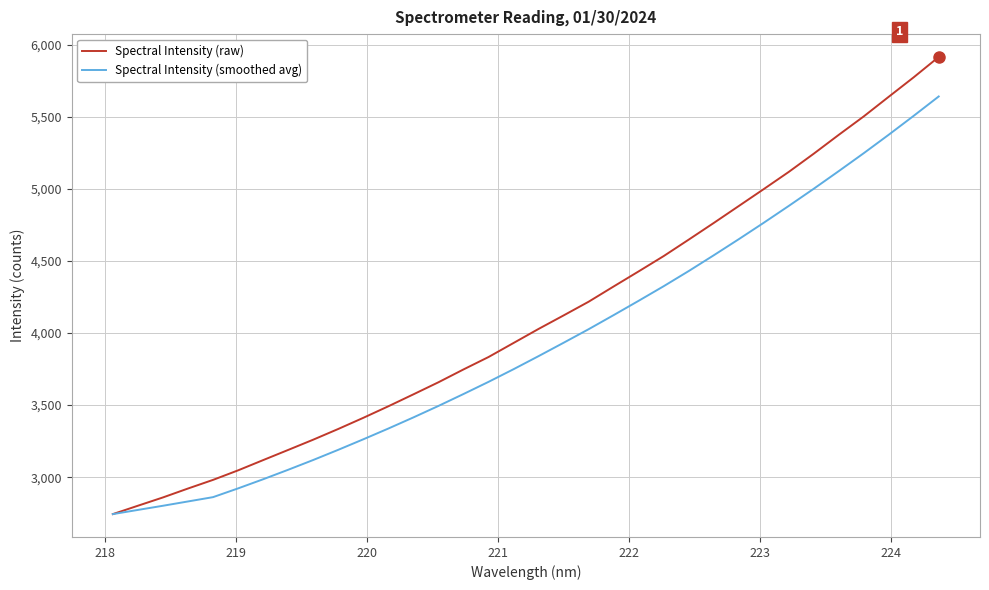

Is this an area chart (filled region under the line)?

No